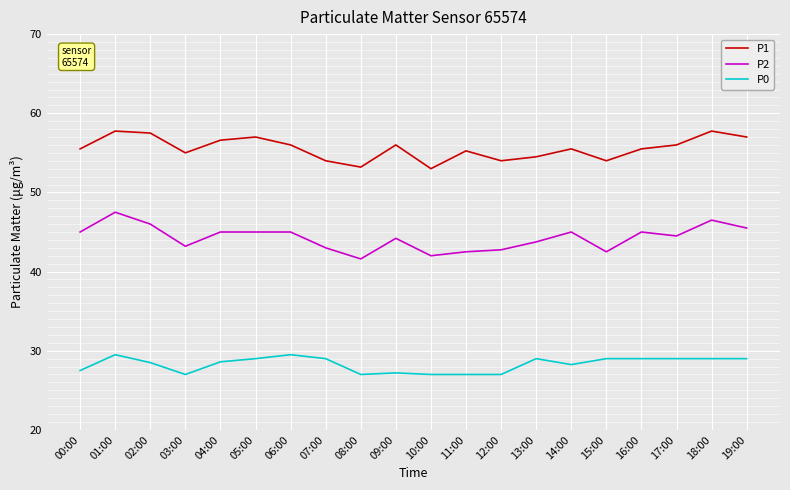

At how many categories does at least one series exceed 31?

20